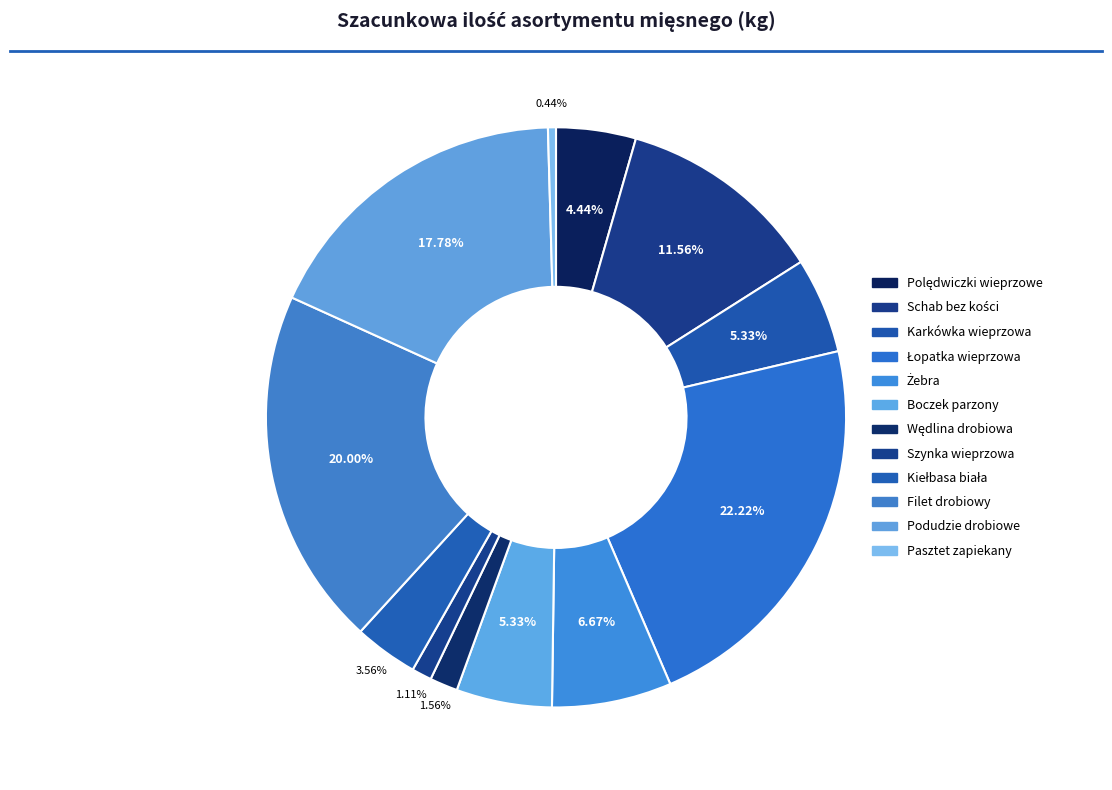

Is it true that Łopatka wieprzowa is 29% of the pie?

False